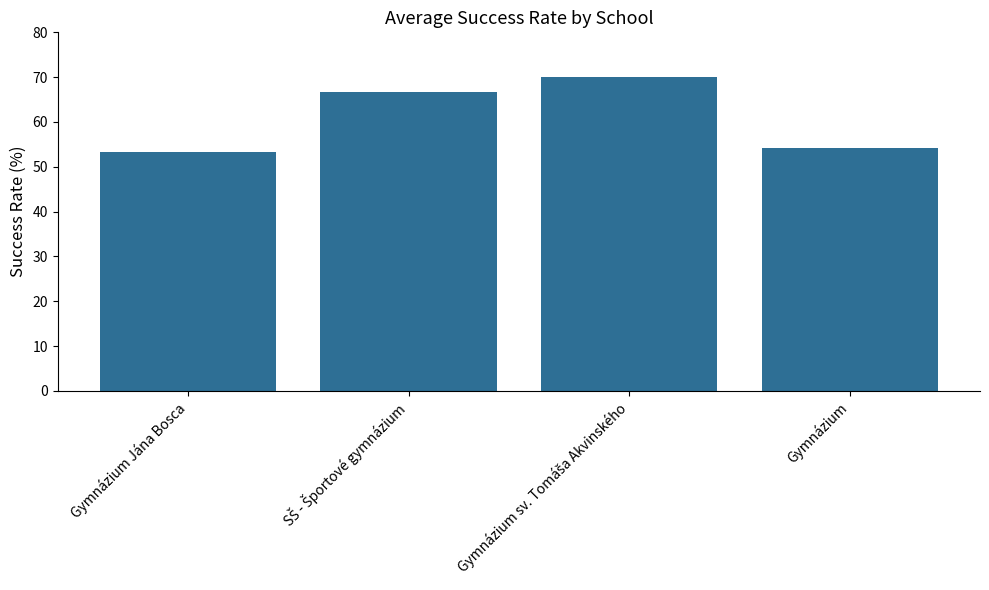

What is the smallest value displayed?

53.3